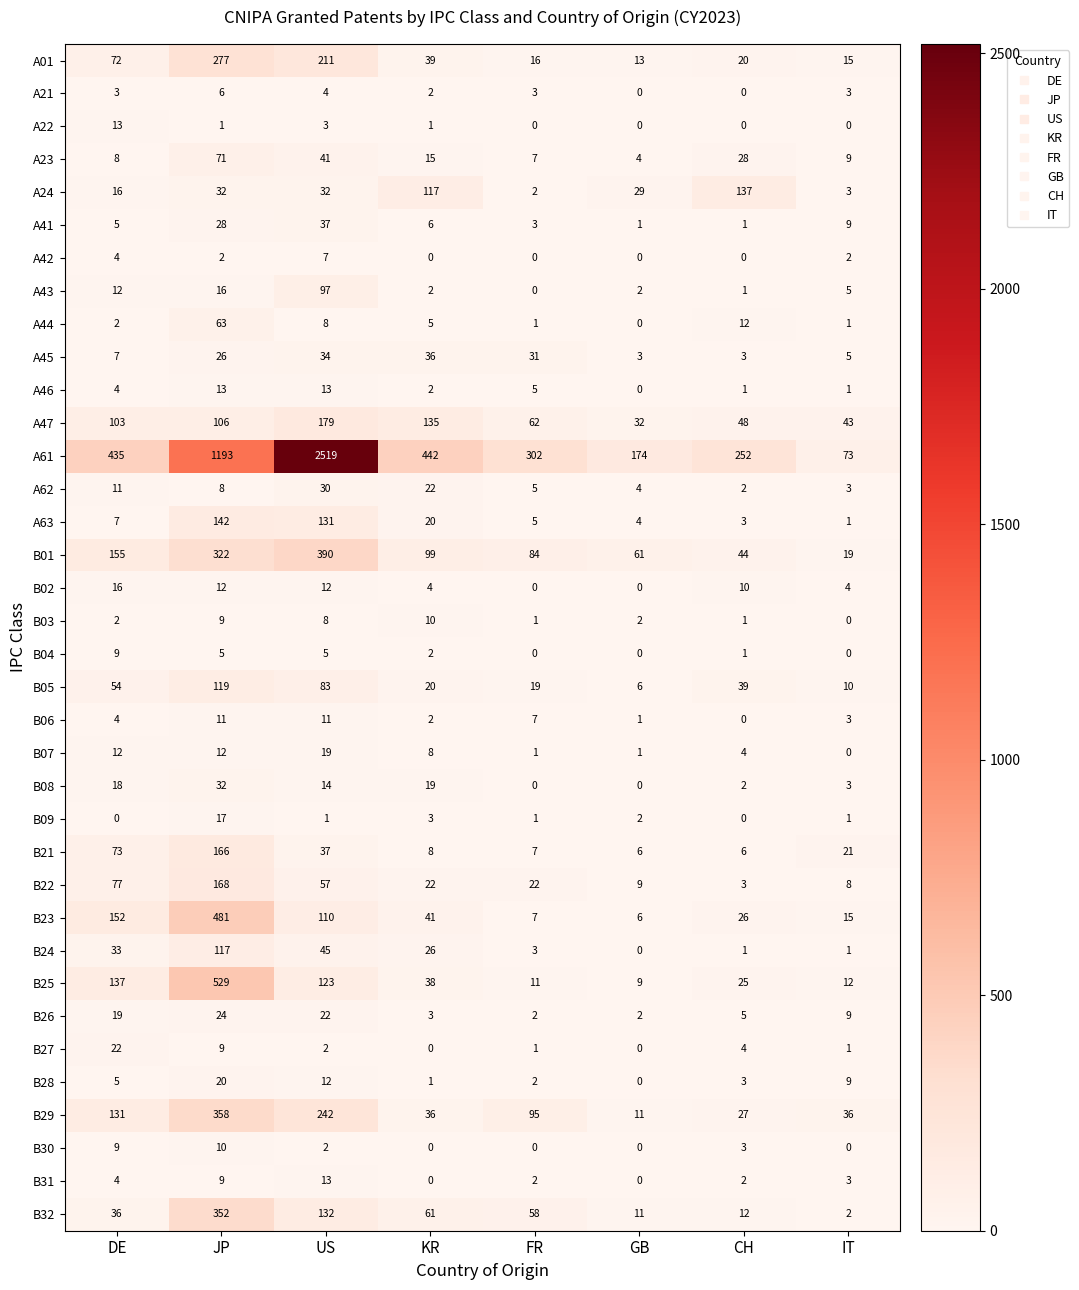

What is the greatest value displayed?

2519